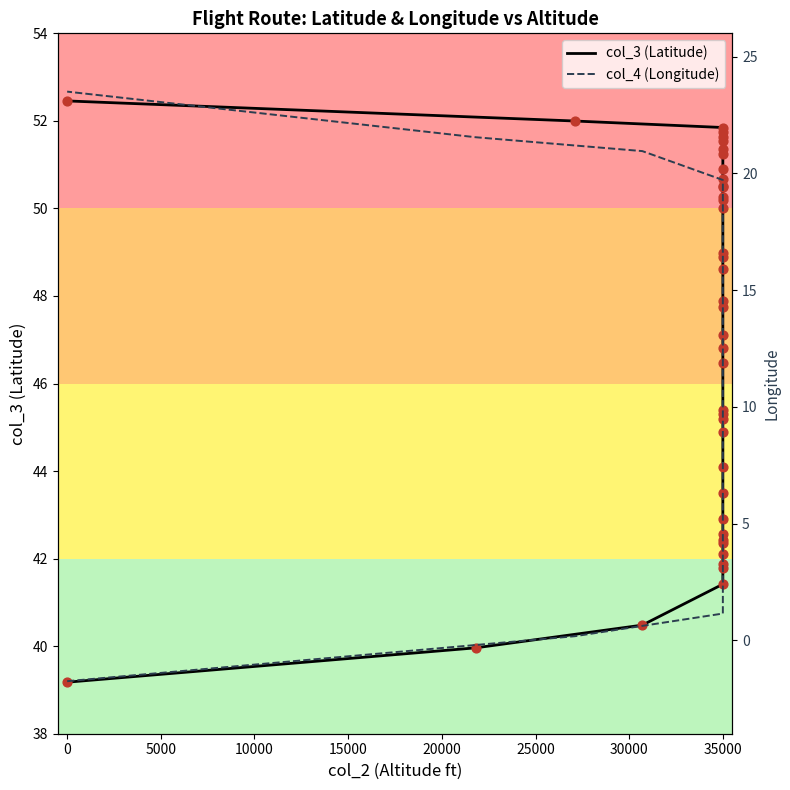

Is the value of col_3 (Latitude) at 35000 greater than the value of col_4 (Longitude) at 35000?

Yes